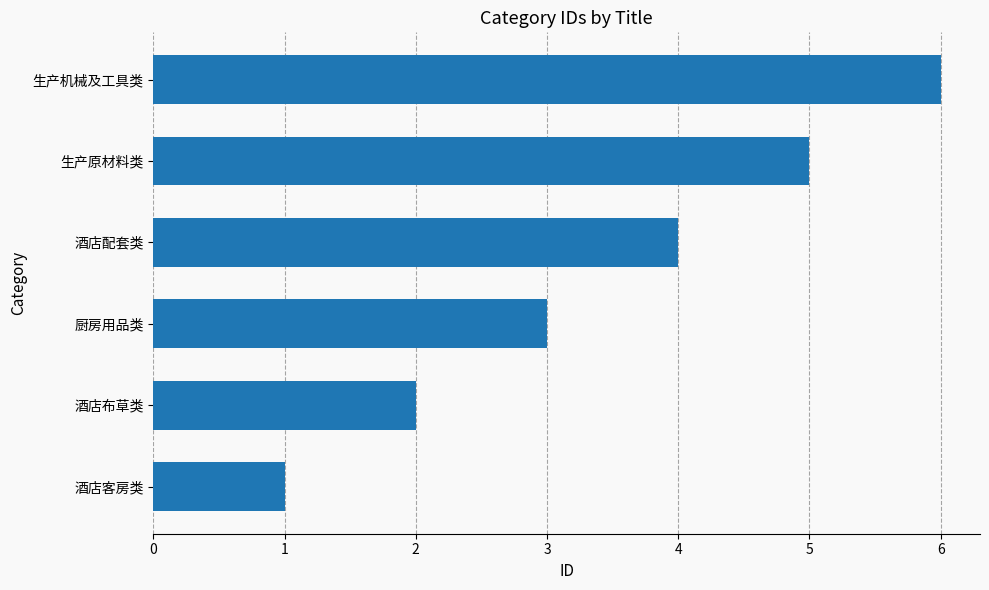

Rank the categories by value from lowest to highest.

酒店客房类, 酒店布草类, 厨房用品类, 酒店配套类, 生产原材料类, 生产机械及工具类